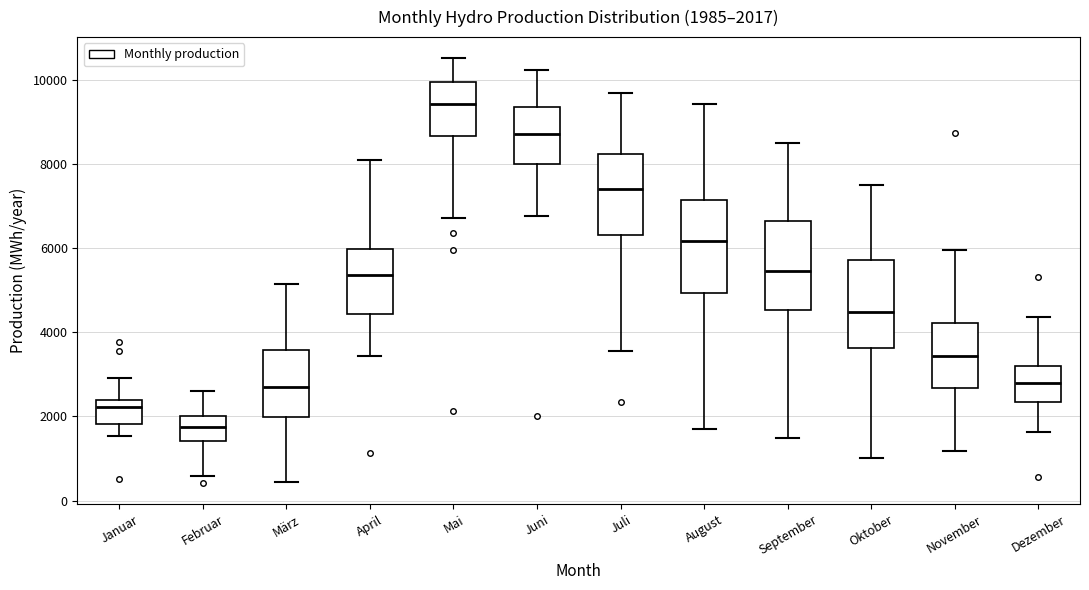

Which box's median line is the highest?

Mai